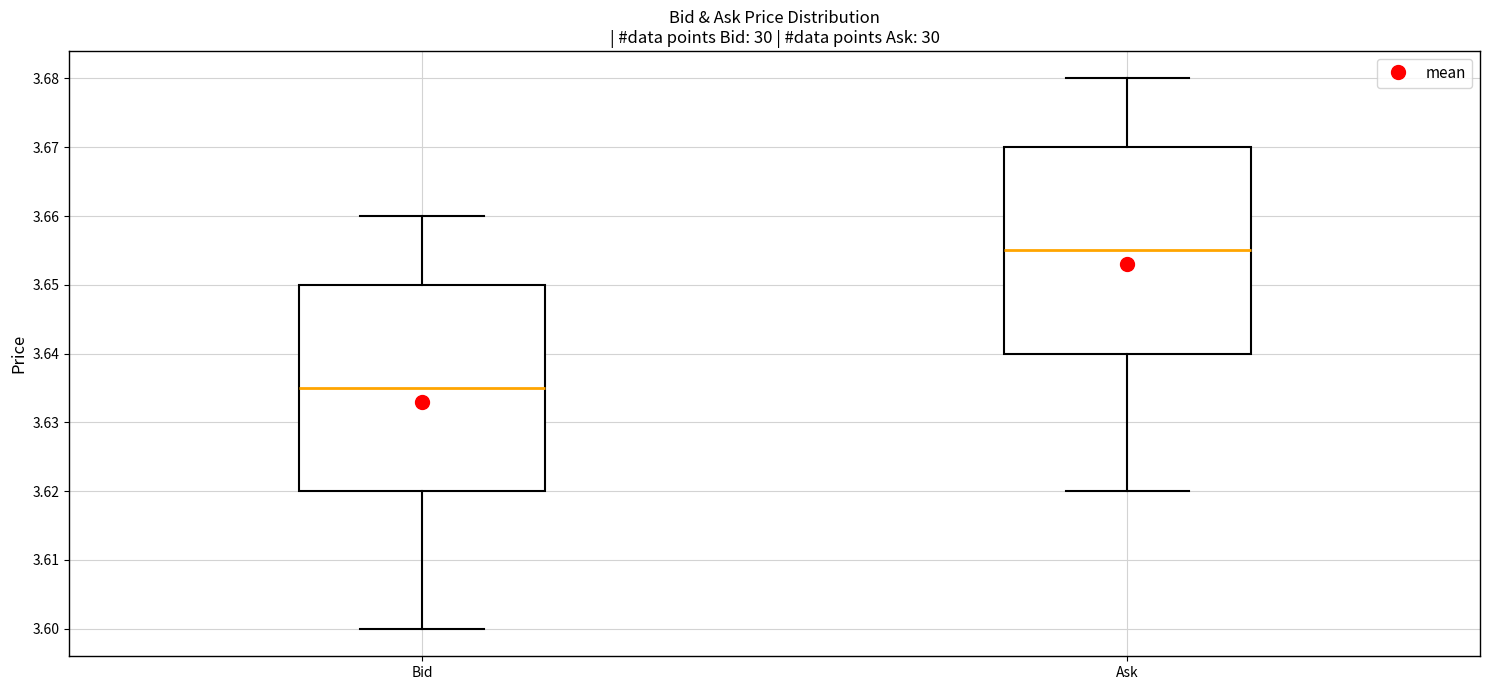

Reading left to right, read every box against the y-axis: the position of its median line, the range the box covers, and the ends of its whiskers. The values are not printed on the chart, so give them approximately, as read against the axis.

Bid: median 3.635, box 3.620 to 3.650, whiskers 3.600 to 3.660
Ask: median 3.655, box 3.640 to 3.670, whiskers 3.620 to 3.680